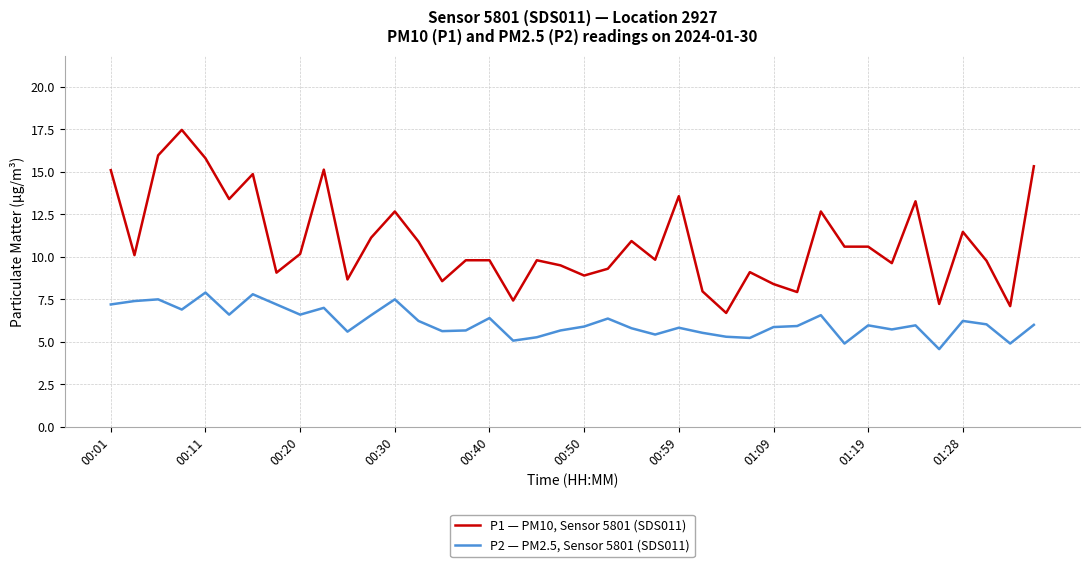

Which series has the largest total across all categories?

P1 — PM10, Sensor 5801 (SDS011)